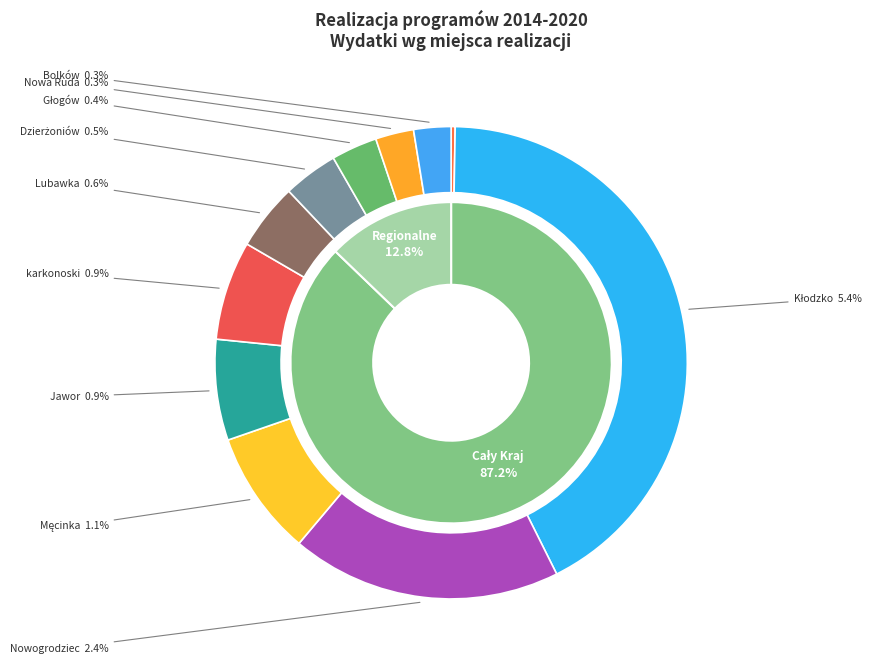

Does any single category account for the majority?

Yes